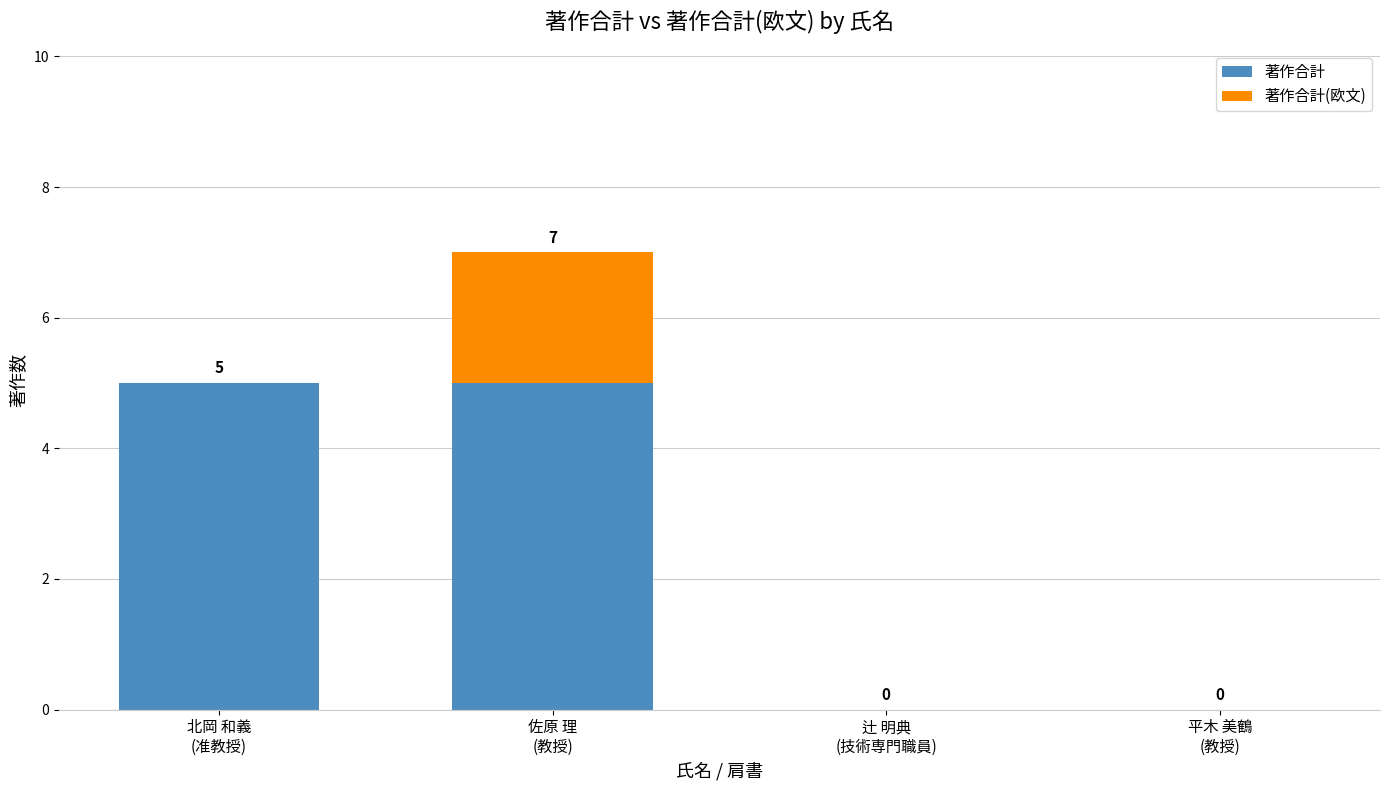

What are all the series names shown in the legend?

著作合計, 著作合計(欧文)